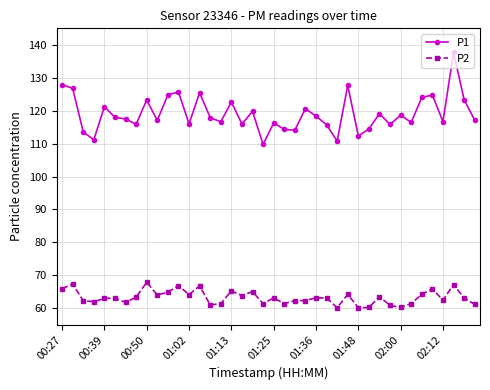

What is the maximum value for P2?

67.9